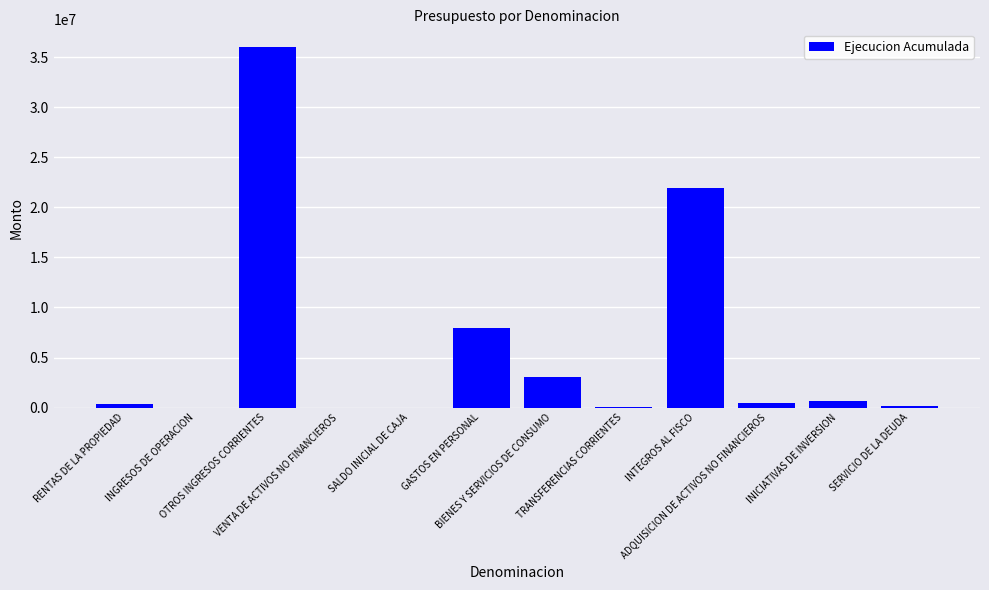

Are the bars horizontal?

No